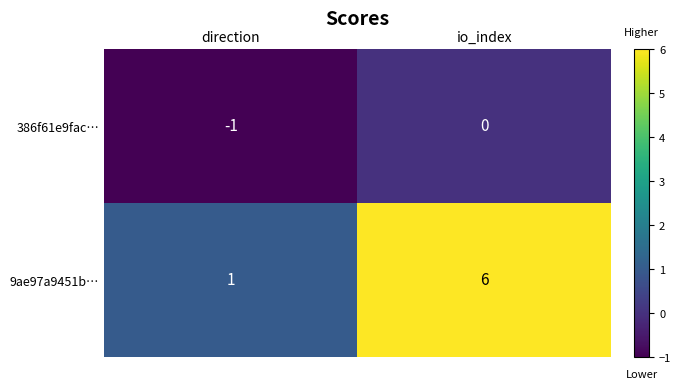

At io_index, list the series in order from smallest to largest.

386f61e9fac…, 9ae97a9451b…